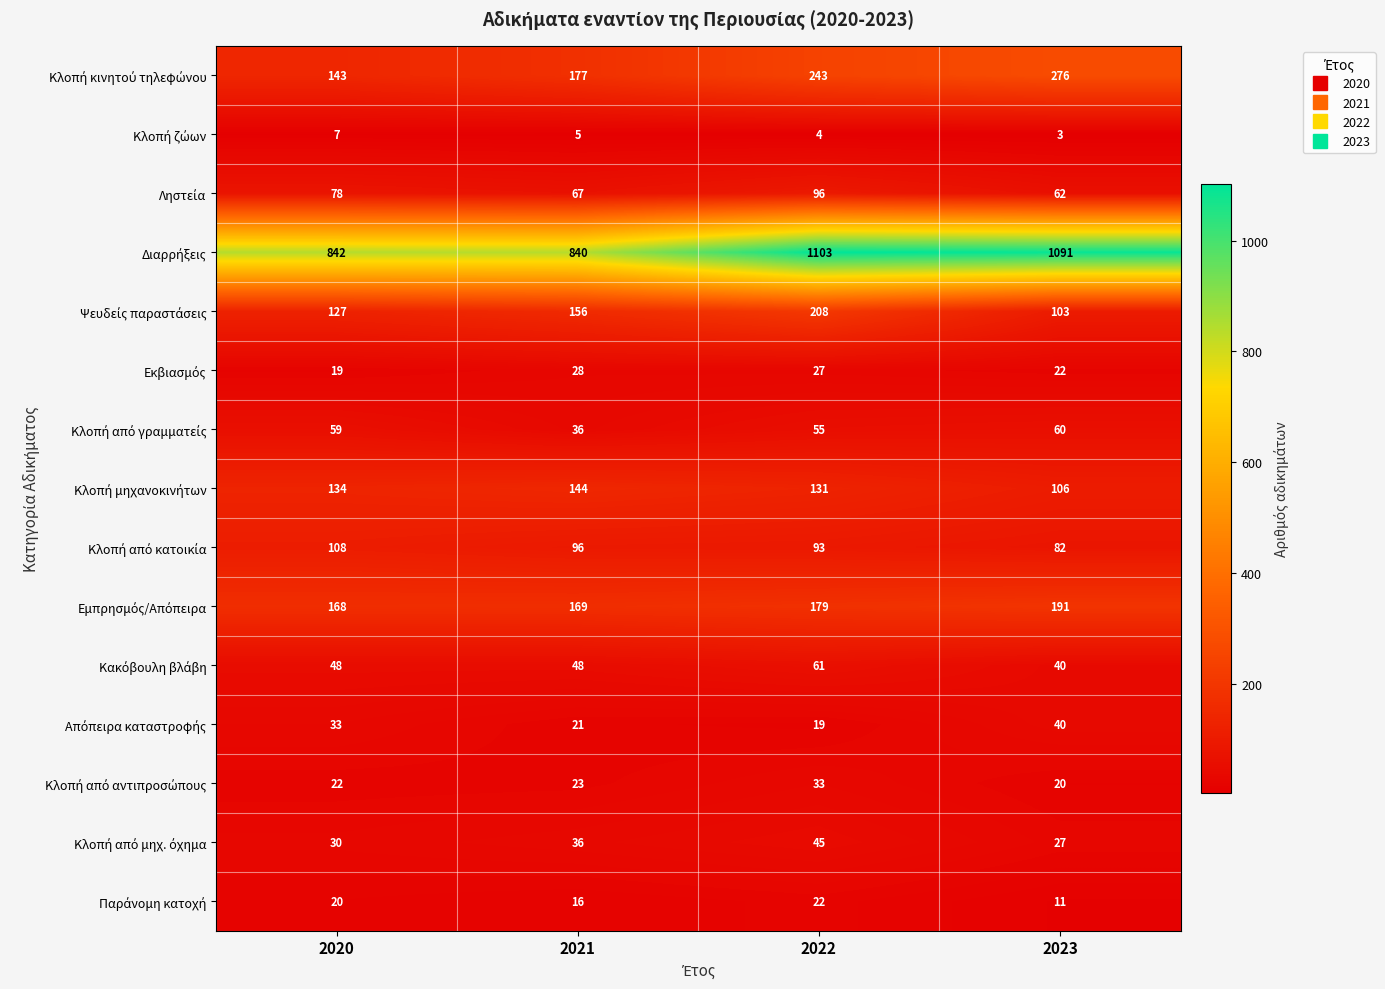

What is the greatest value displayed?

1103